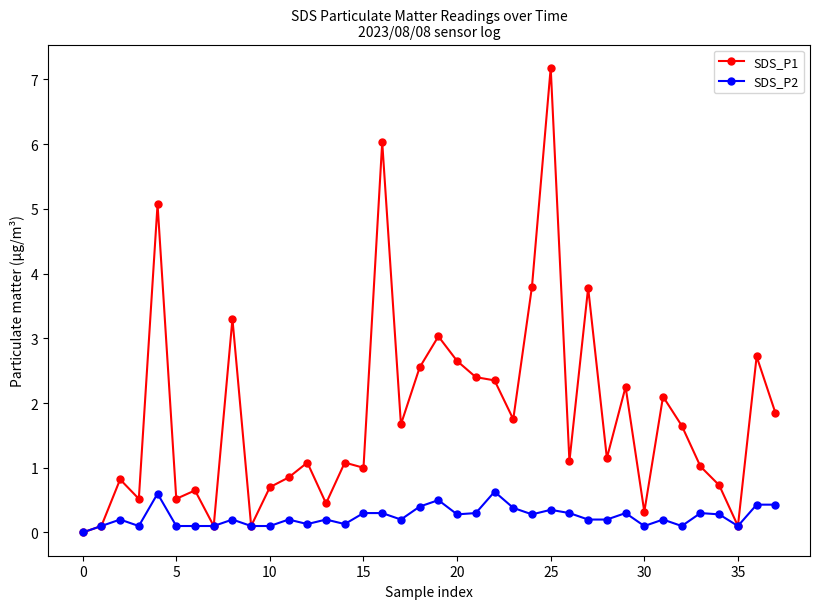

What are all the series names shown in the legend?

SDS_P1, SDS_P2